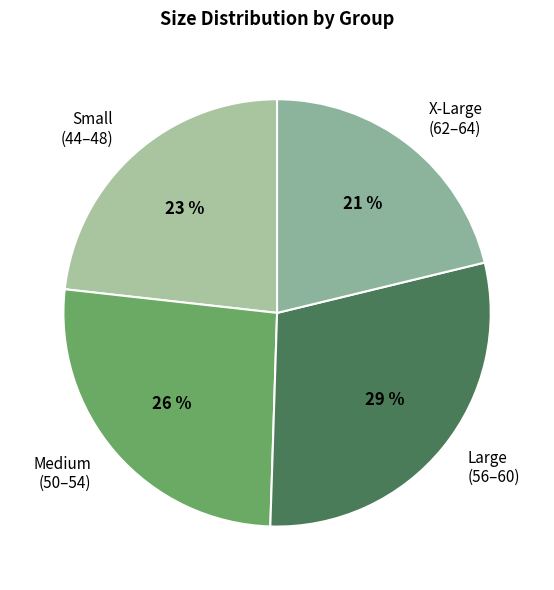

Approximately how many times larger is the value at Small (44–48) compared to Medium (50–54)?

0.9